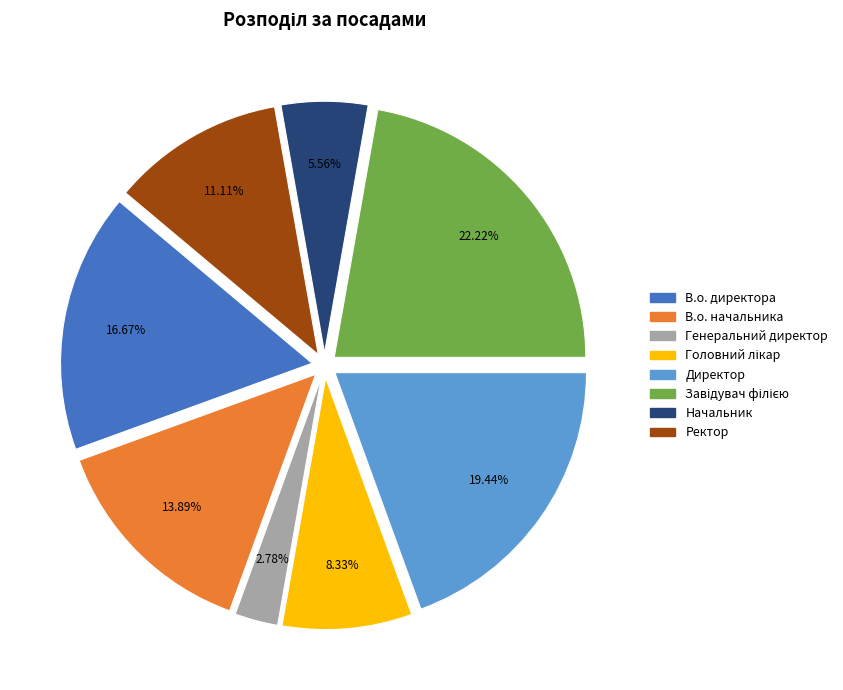

What is the ratio of the value at Директор to the value at В.о. директора?

1.2